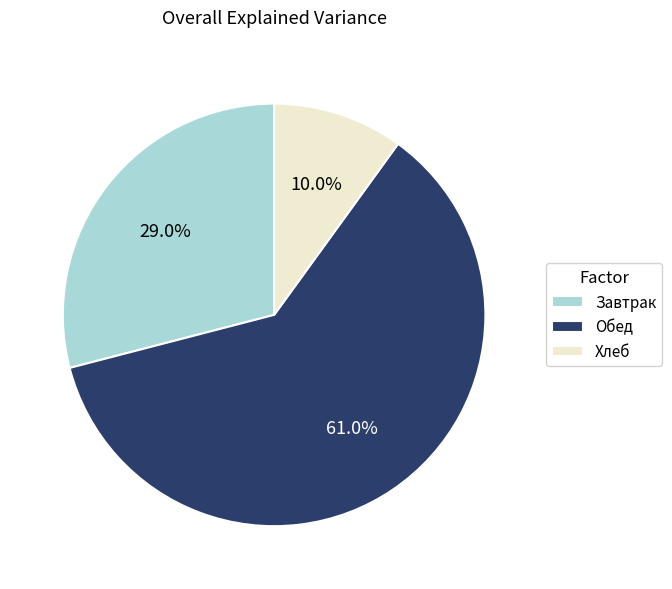

Which category has the smallest portion of the pie?

Хлеб